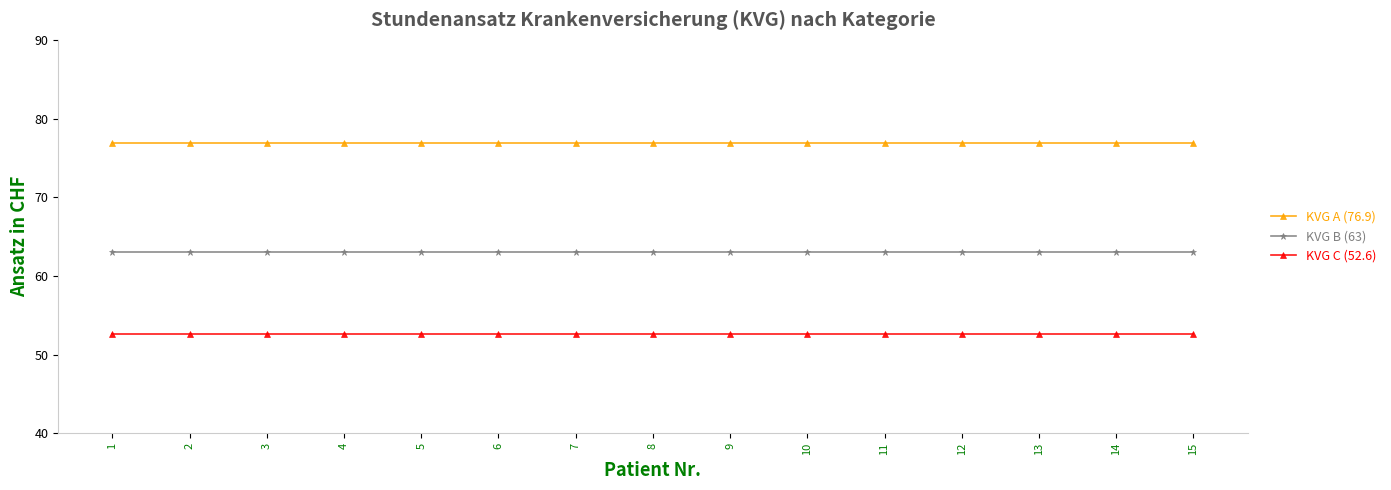

What is the value of the KVG A (76.9) point at the 4th from the left?

76.9